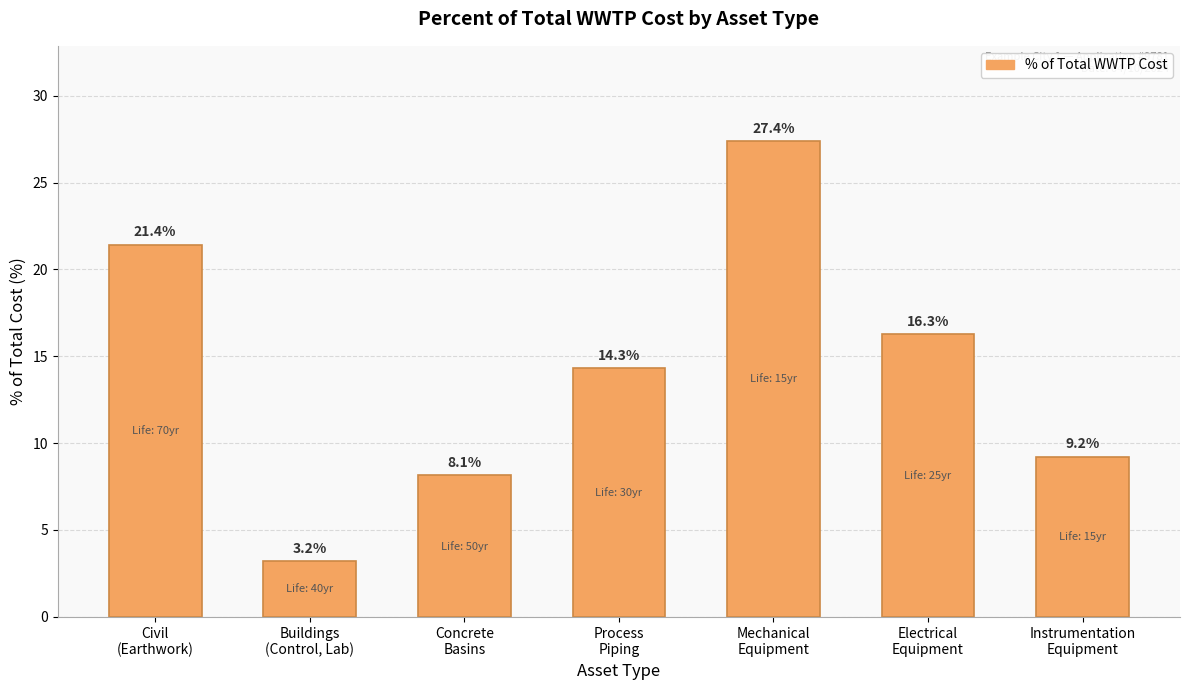

List the labels in order of value, smallest first.

Buildings
(Control, Lab), Concrete
Basins, Instrumentation
Equipment, Process
Piping, Electrical
Equipment, Civil
(Earthwork), Mechanical
Equipment